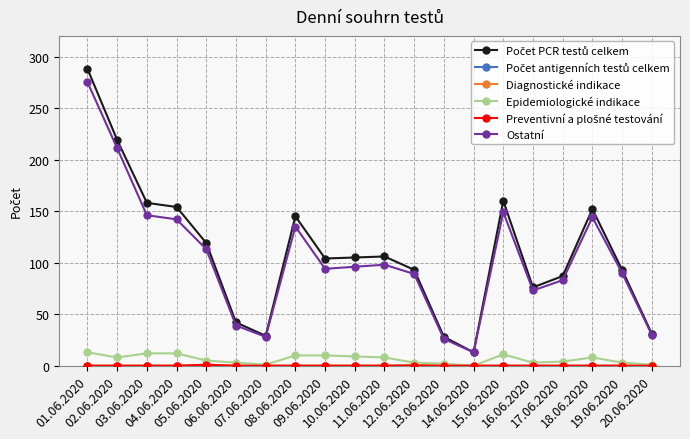

True or false: Ostatní and Epidemiologické indikace cross at least once.

False